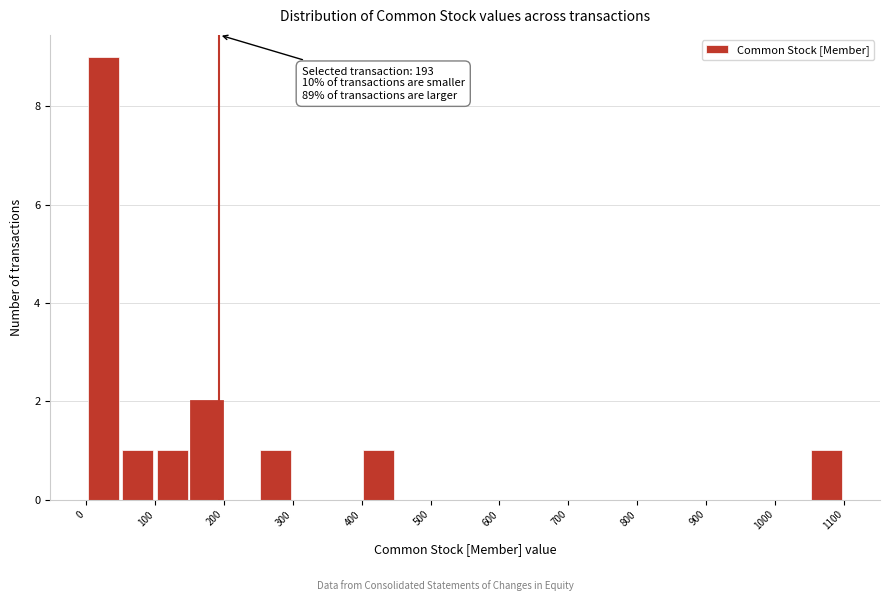

Which range on the x-axis has the tallest bar?

0 to 50